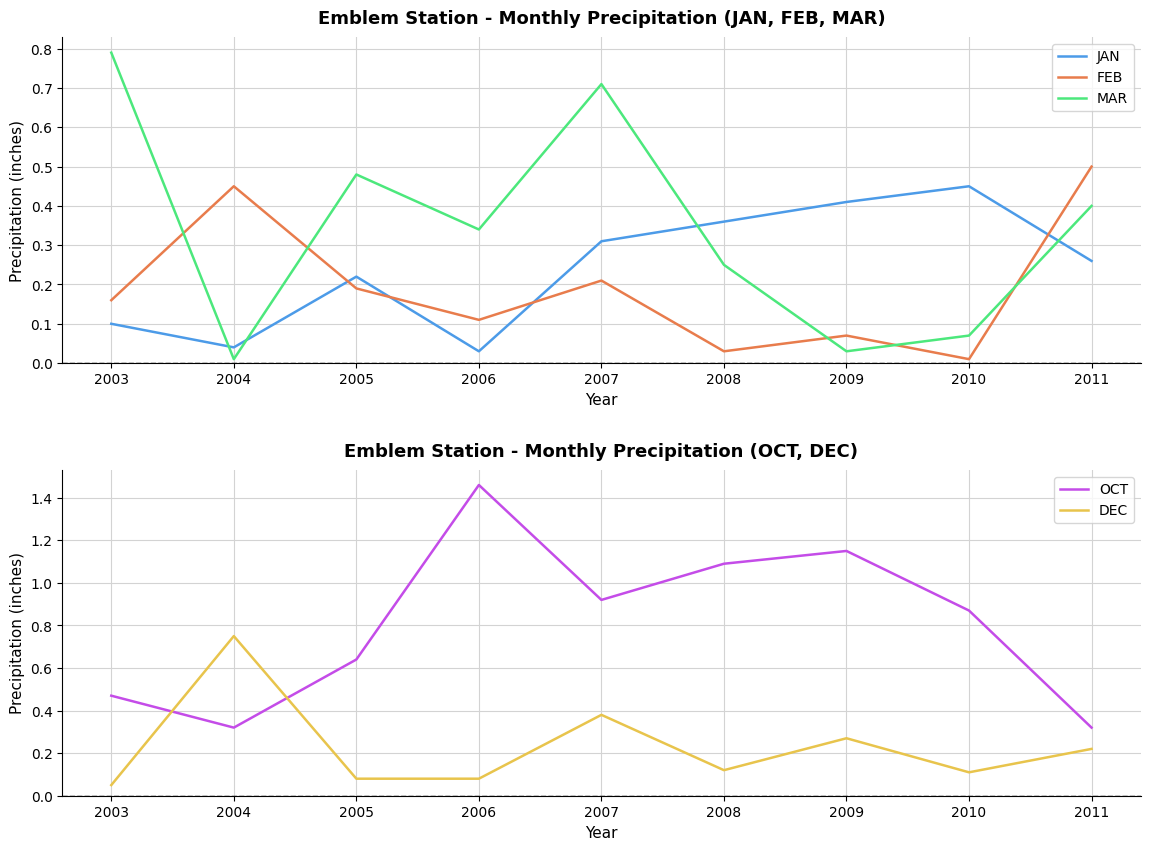

Rank the categories by FEB value from lowest to highest.

2010, 2008, 2009, 2006, 2003, 2005, 2007, 2004, 2011